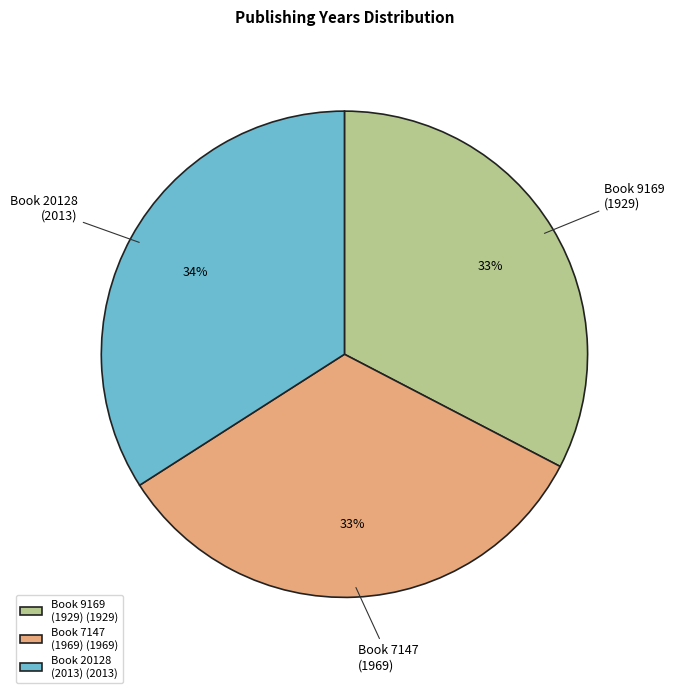

To the nearest percent, what portion does Book 9169 (1929) (1929) represent?

33%